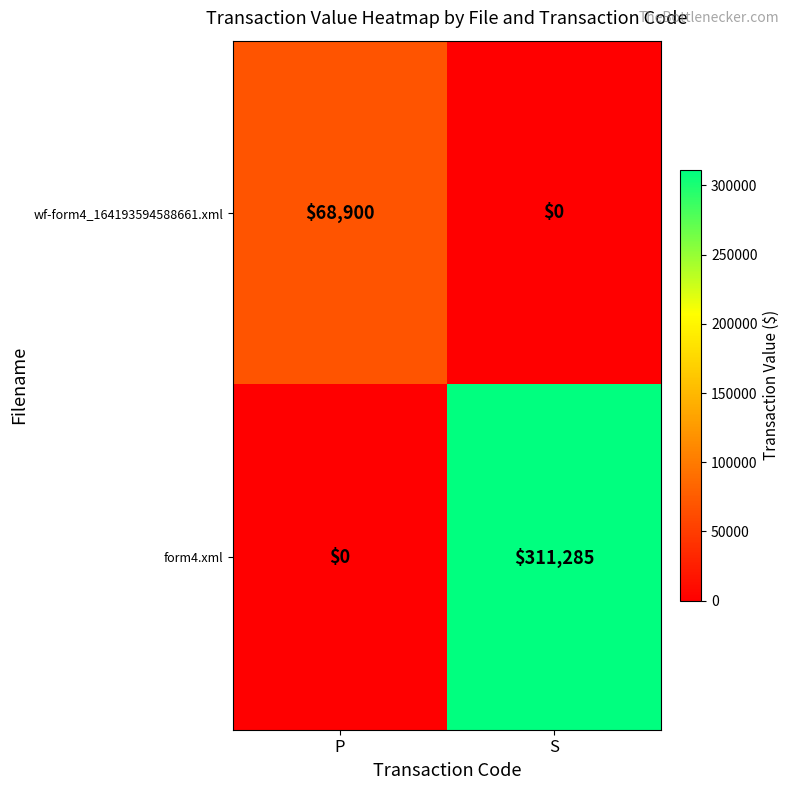

What is the spread (max minus min) of values at P?

68900